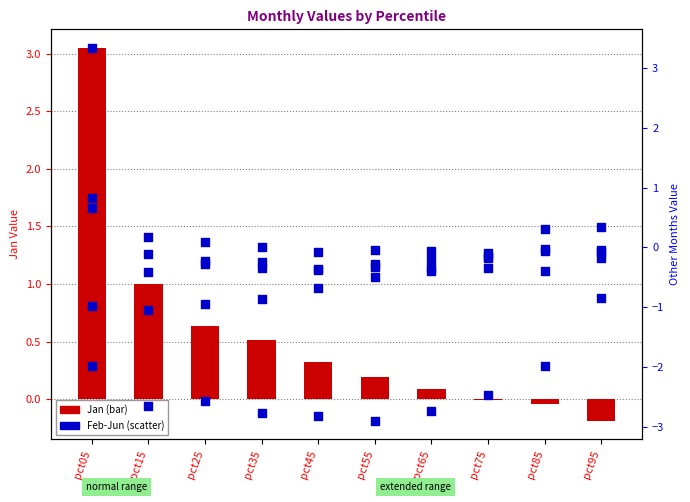

Which series reaches the minimum Y coordinate?

Apr